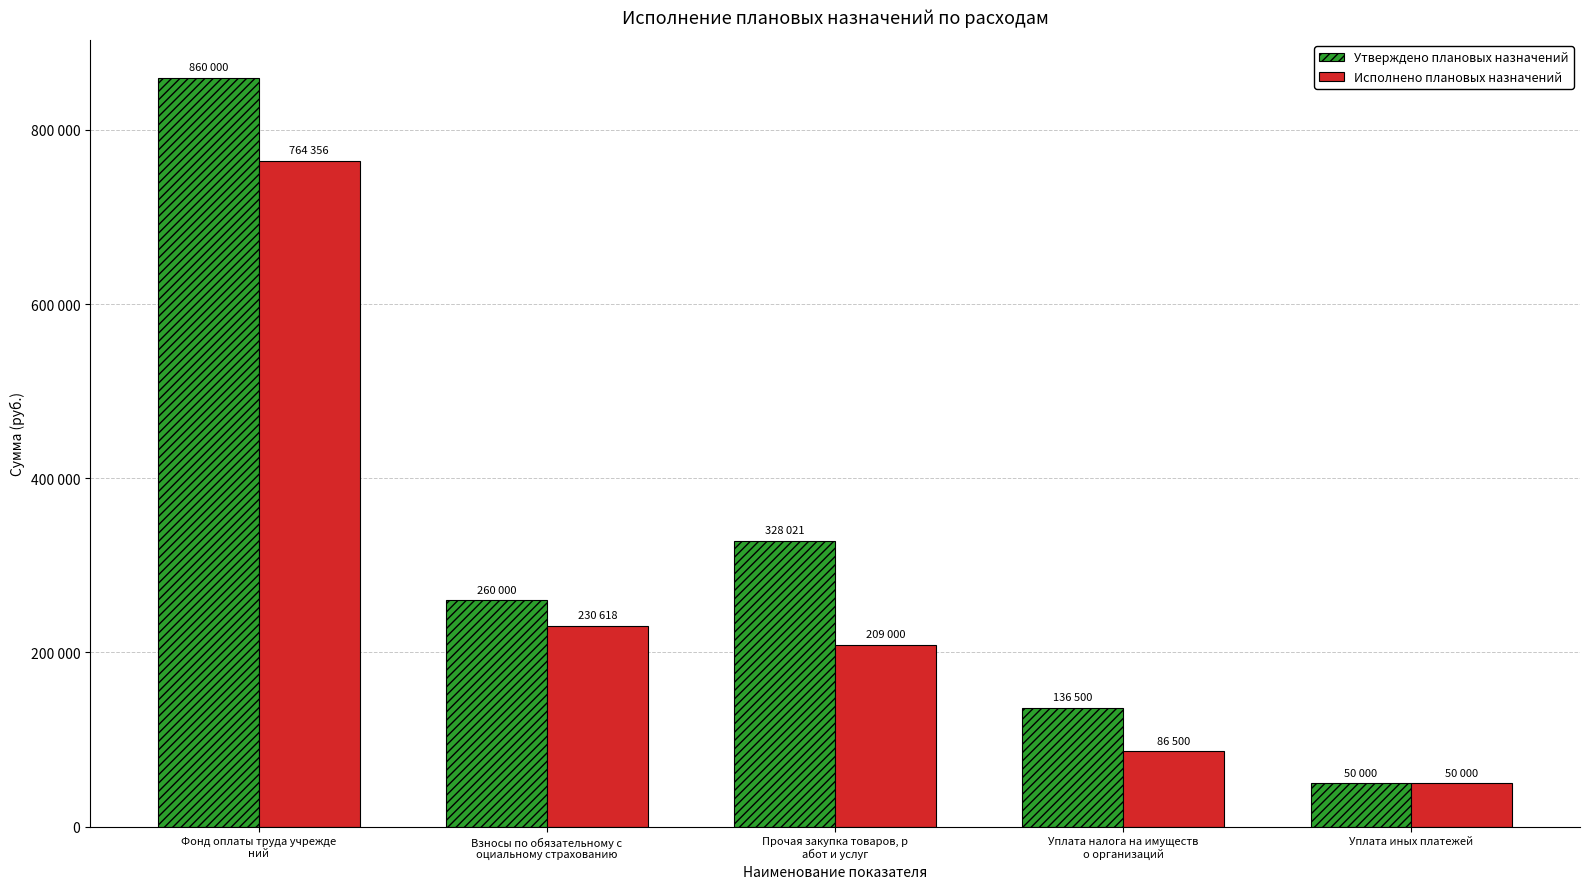

What are all the series names shown in the legend?

Утверждено плановых назначений, Исполнено плановых назначений